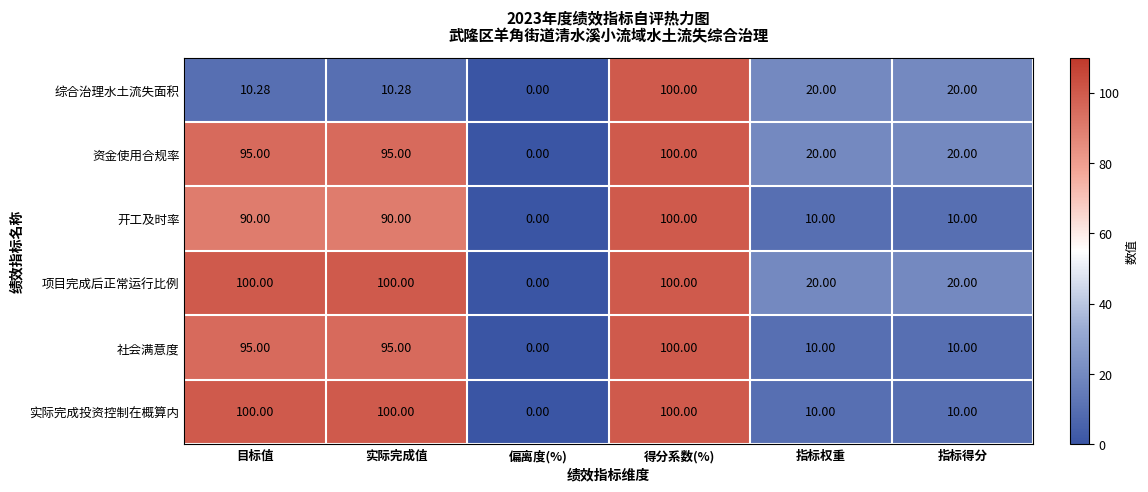

Which category has the lowest value in the 实际完成投资控制在概算内 series?

偏离度(%)